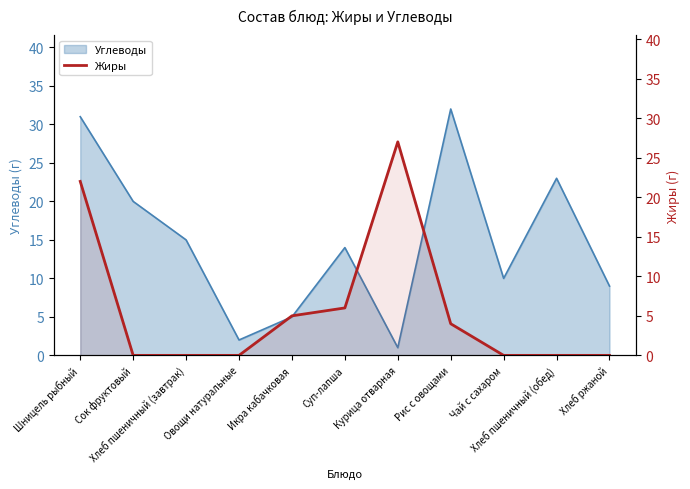

What is the difference between the maximum and minimum values?

27